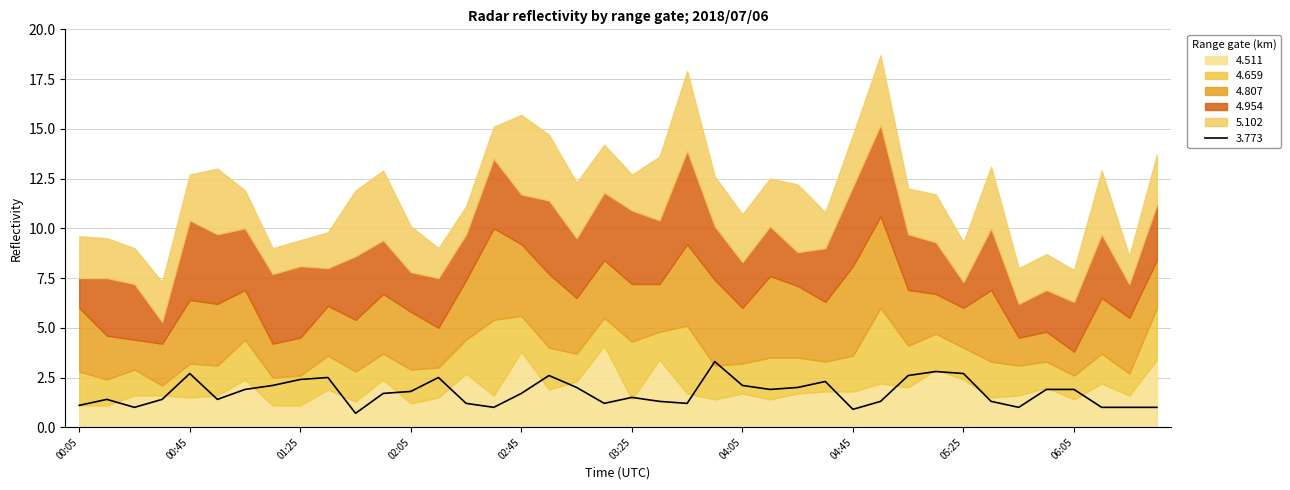

At which category does 4.659 reach its first local peak?

00:45